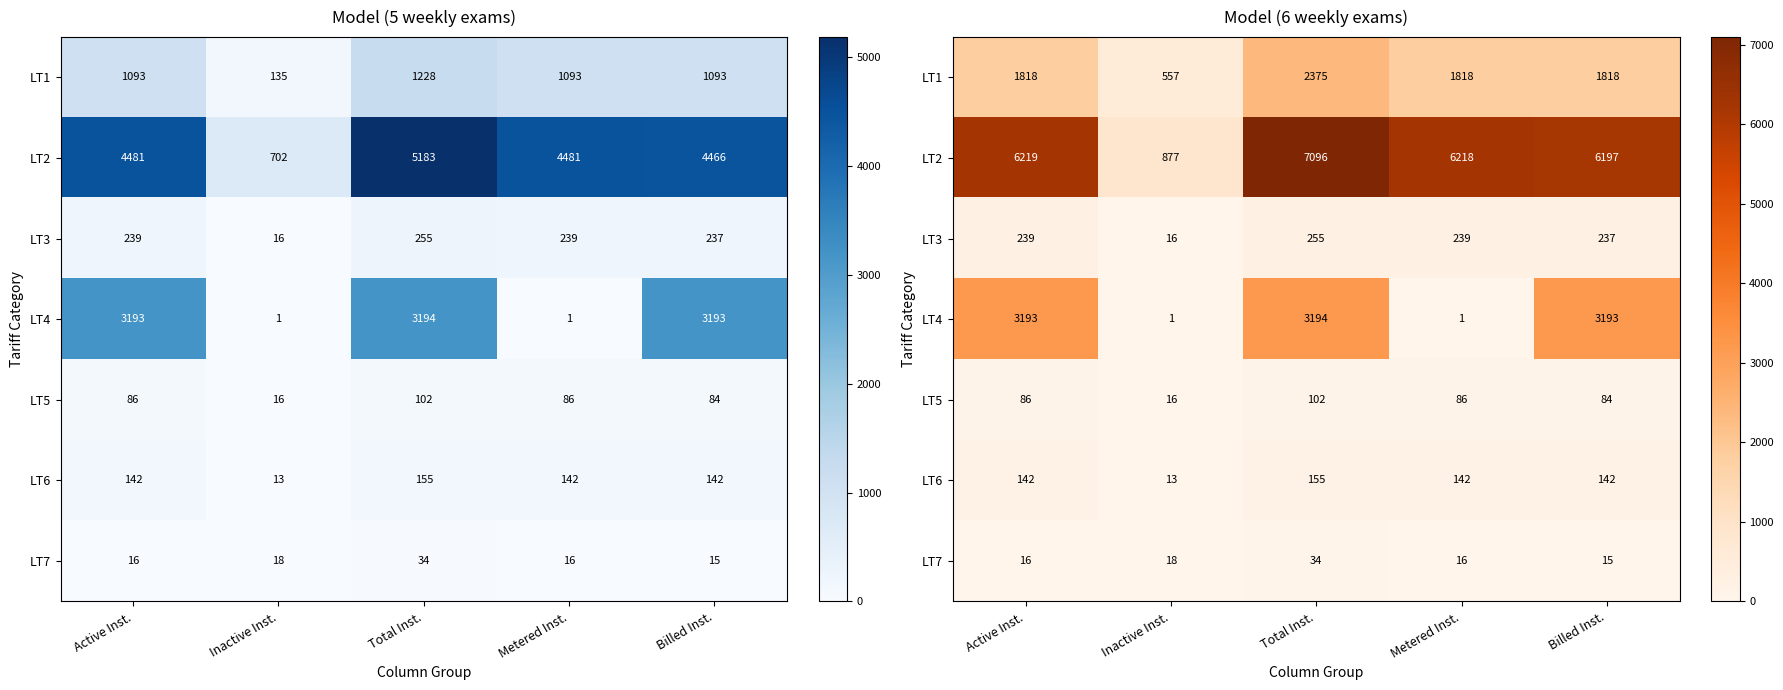

Between Total Inst. and Inactive Inst., which is larger?

Total Inst.